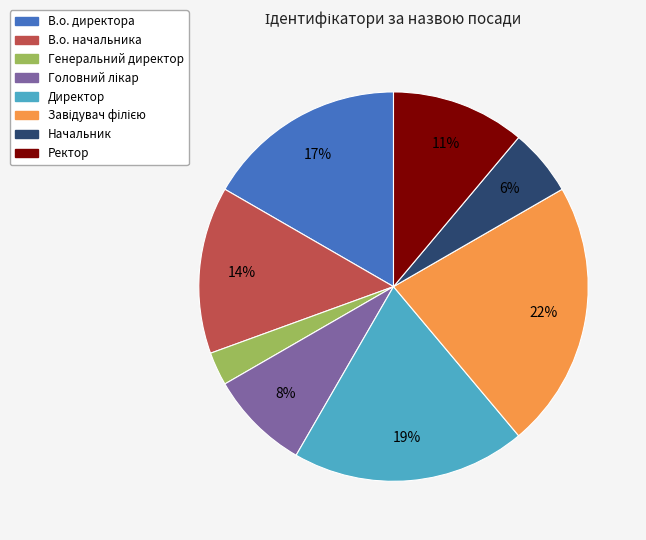

Is the sum of В.о. директора and Ректор greater than half?

No